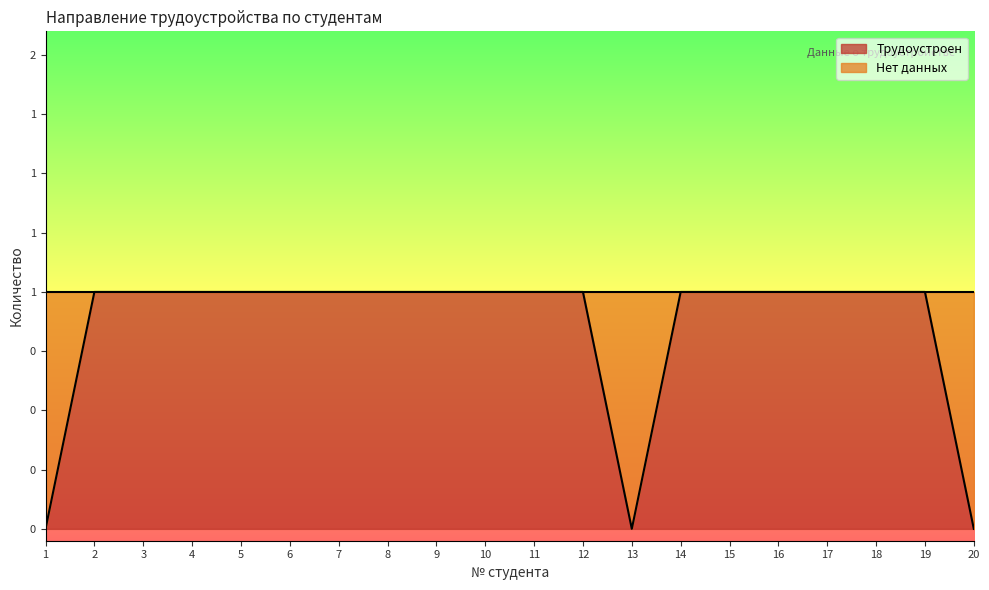

True or false: the data has more than 2 interior local peaks.

False